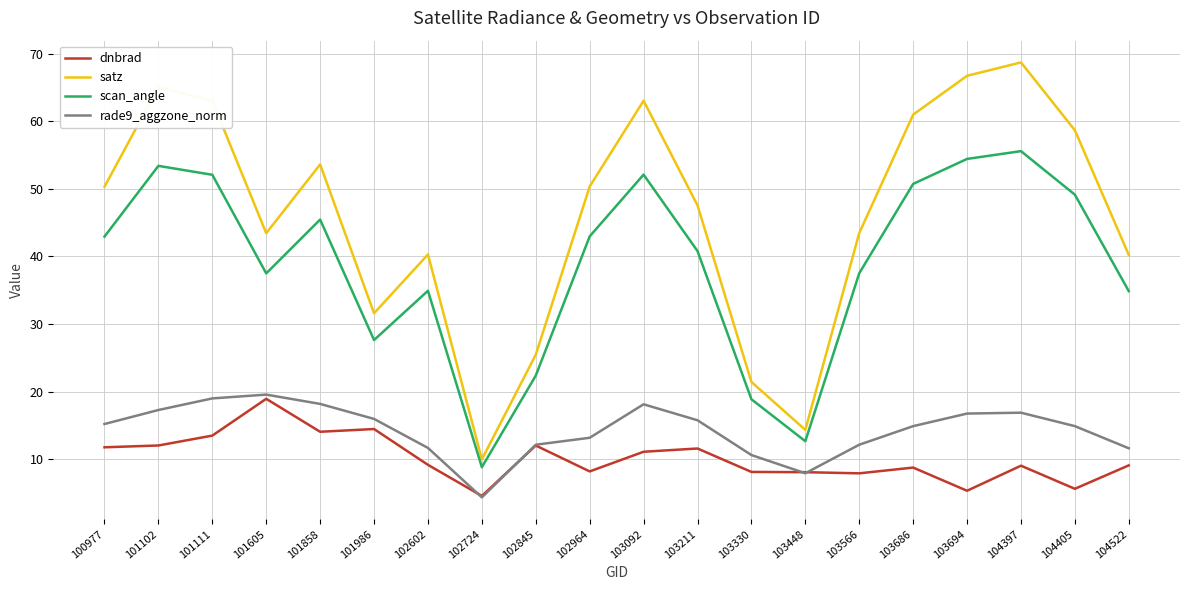

The value of rade9_aggzone_norm at 102964 is 9.1. True or false?

False